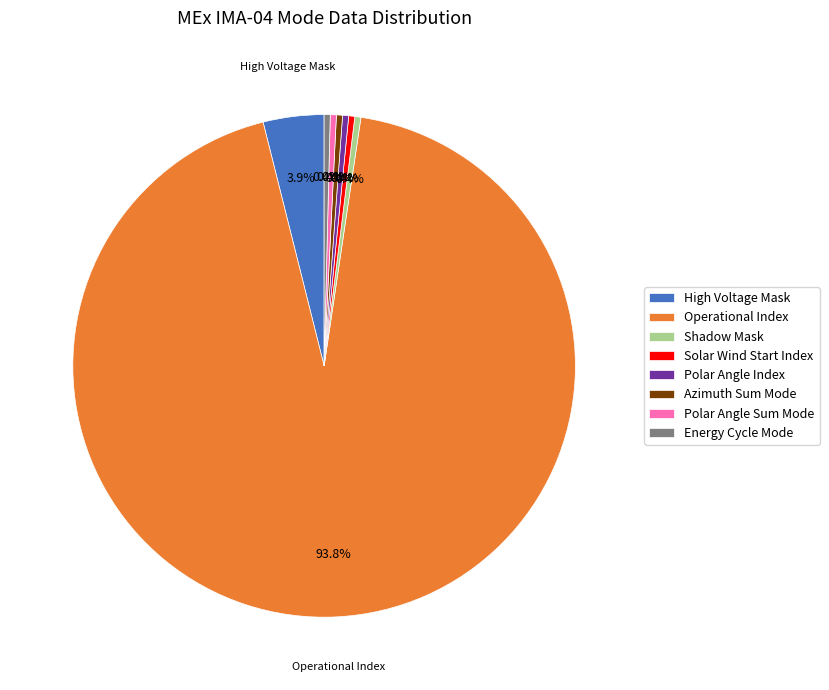

Which slice is the largest?

Operational Index